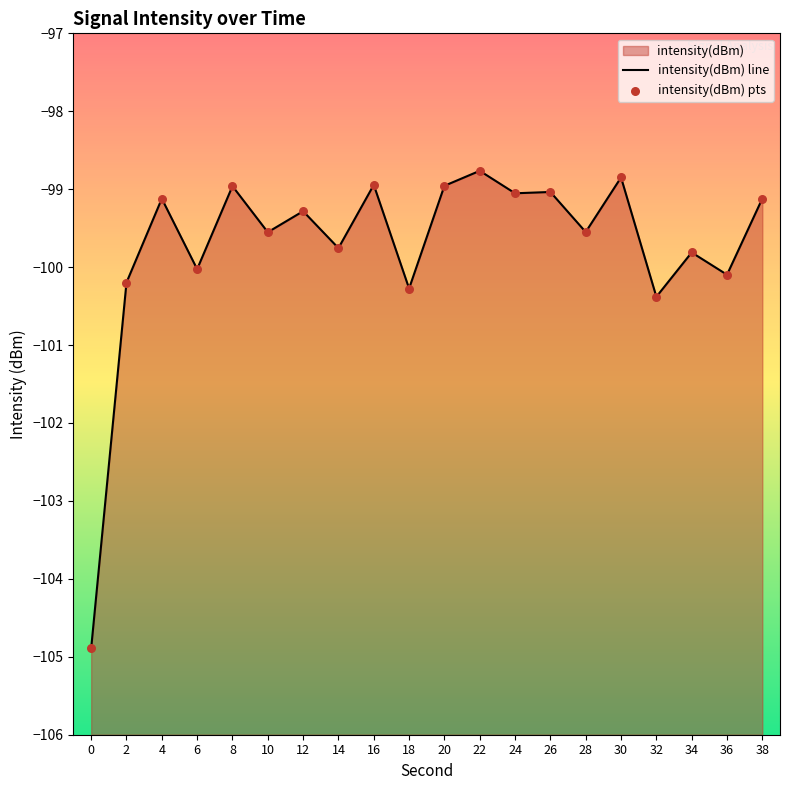

Which has a higher value, 4 or 6?

4